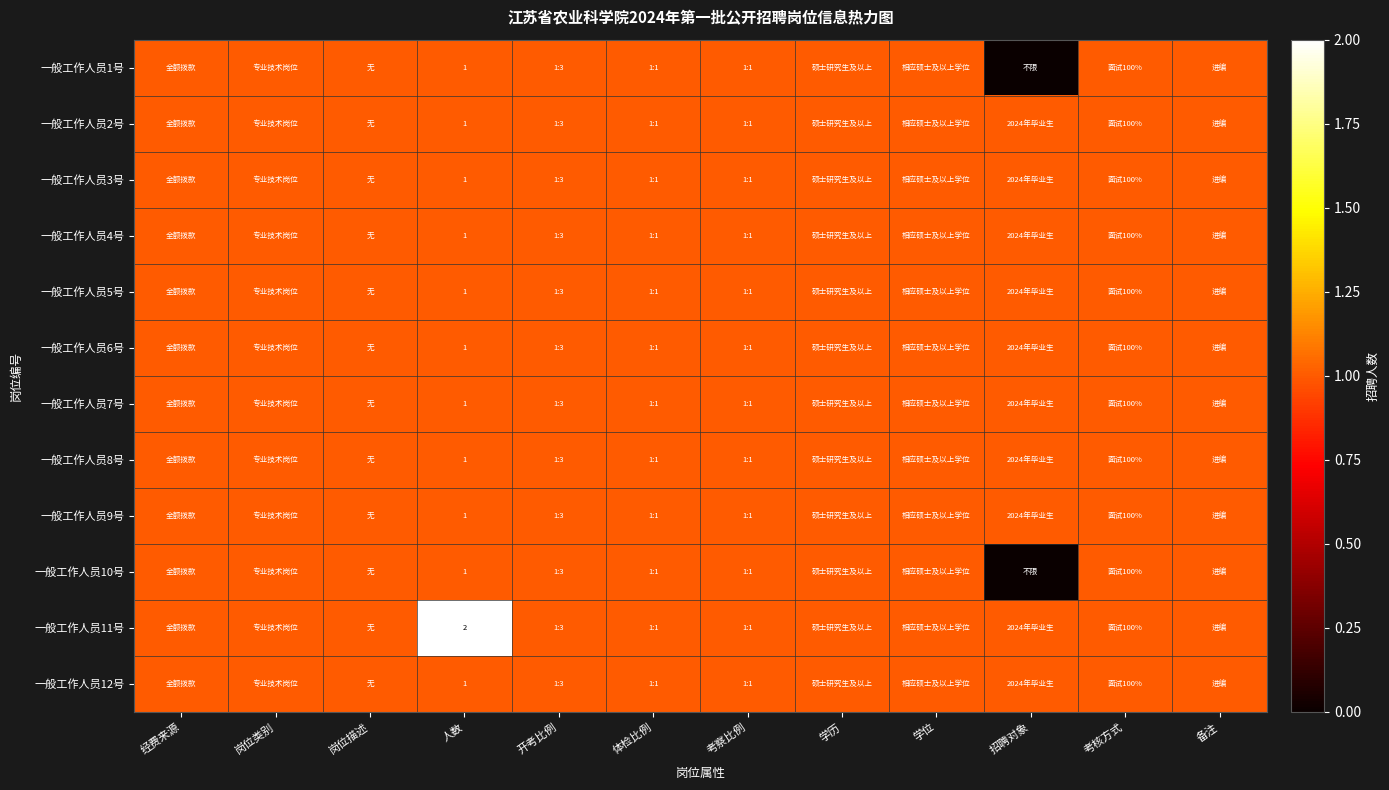

What is the difference between the maximum and minimum values in the 一般工作人员1号 series?

1